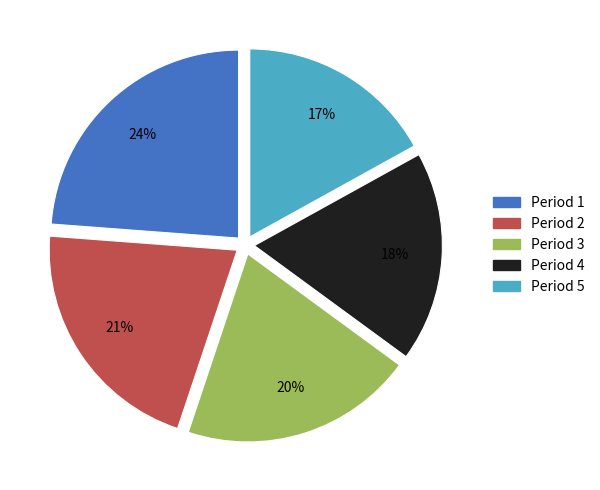

How many segments does this pie chart have?

5